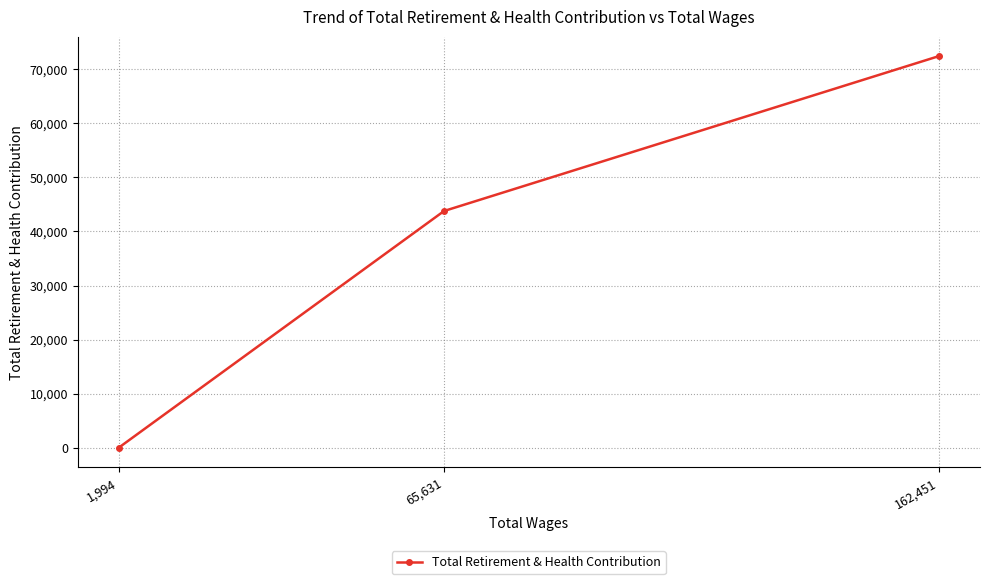

Reading left to right, list all the values displayed in this chart.

1,994=26	65,631=43782	162,451=72421